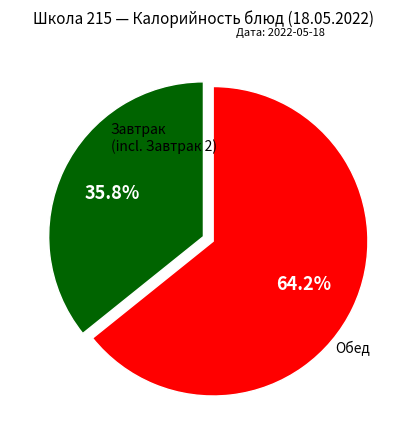

Is there any slice that represents more than half of the pie?

Yes